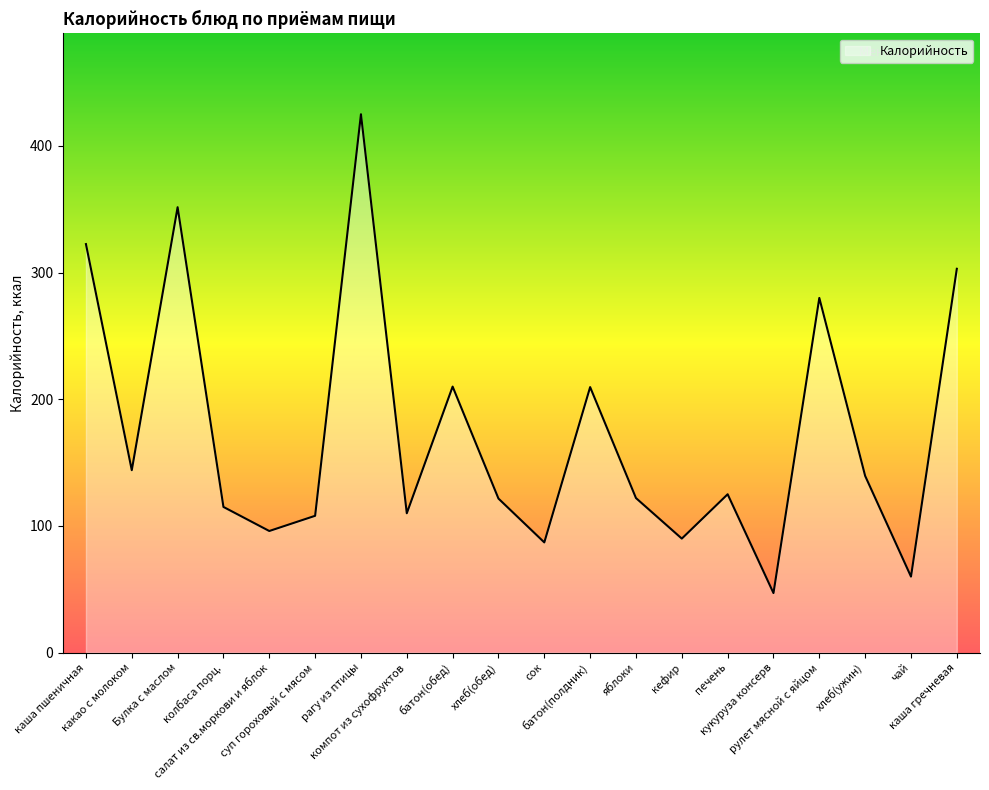

What is the difference between the maximum and minimum values?

378.0